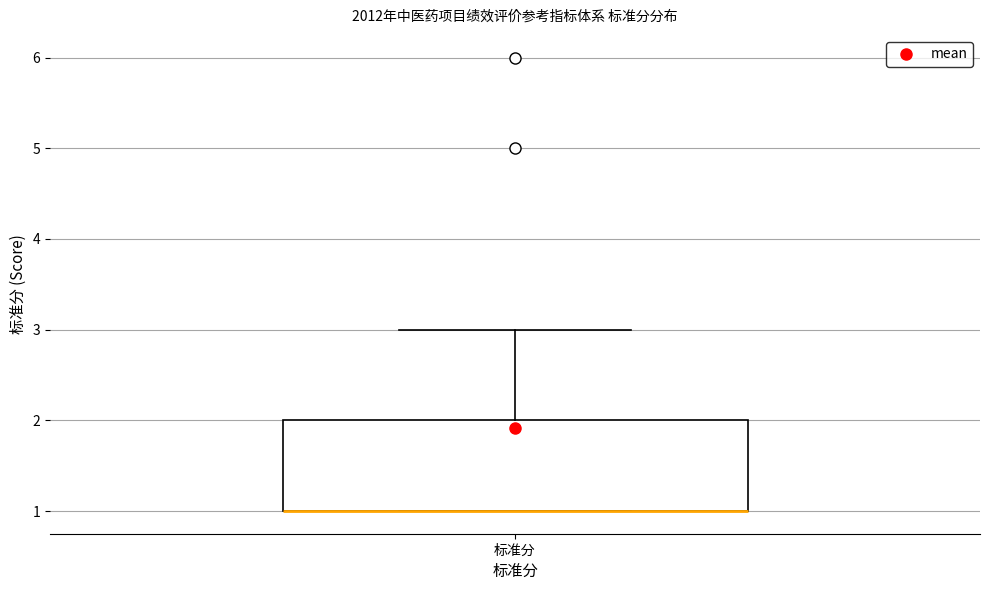

Where is the upper edge of the box for 标准分 on the y-axis? The values are not printed on the chart, so give them approximately, as read against the axis.

2